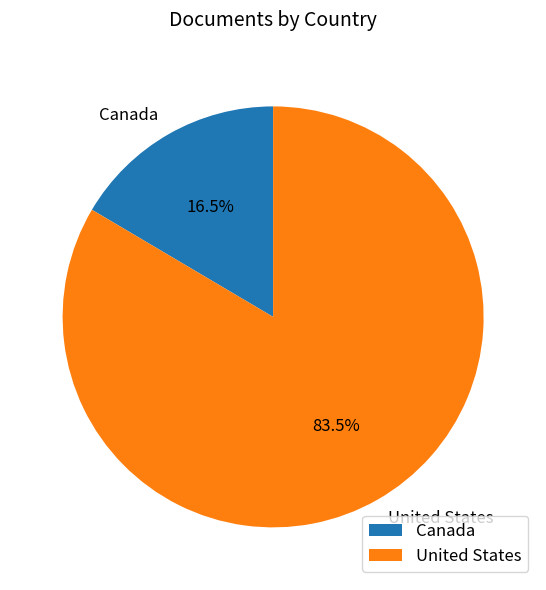

To the nearest percent, what is the average slice percentage?

50%